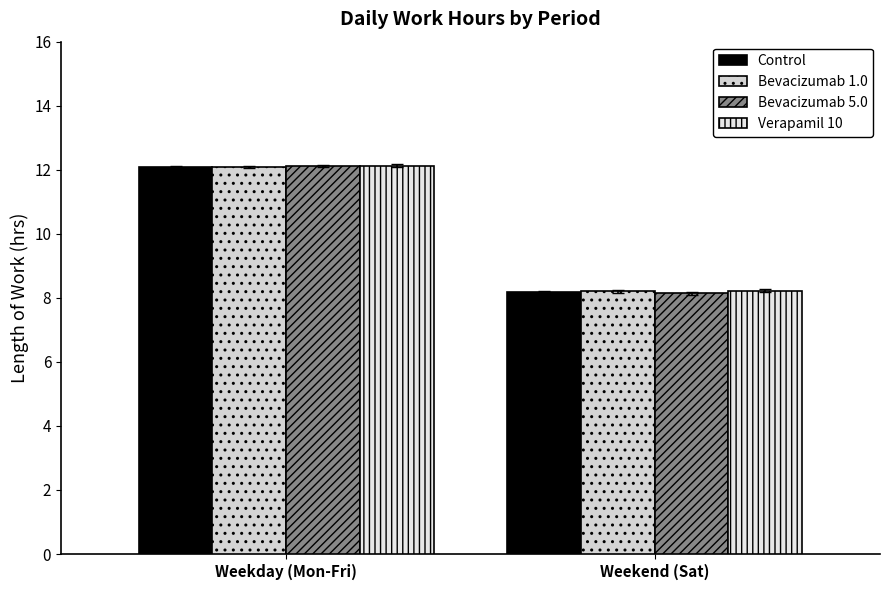

What is the sum of all Bevacizumab 5.0 values?

20.3